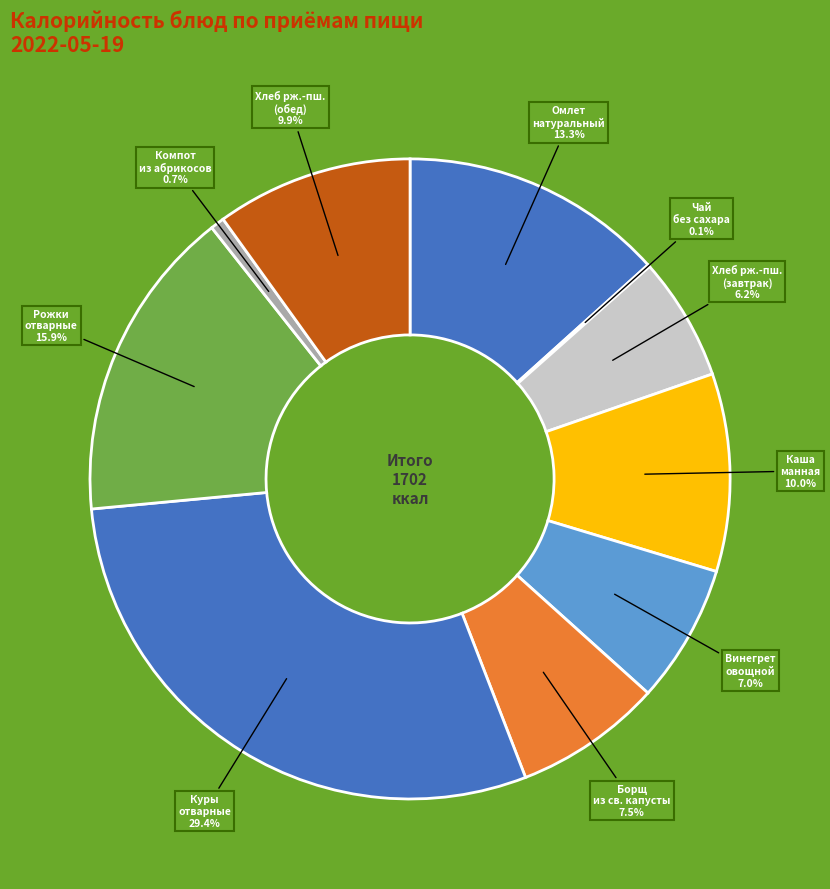

Which category has the biggest portion of the pie?

Куры отварные